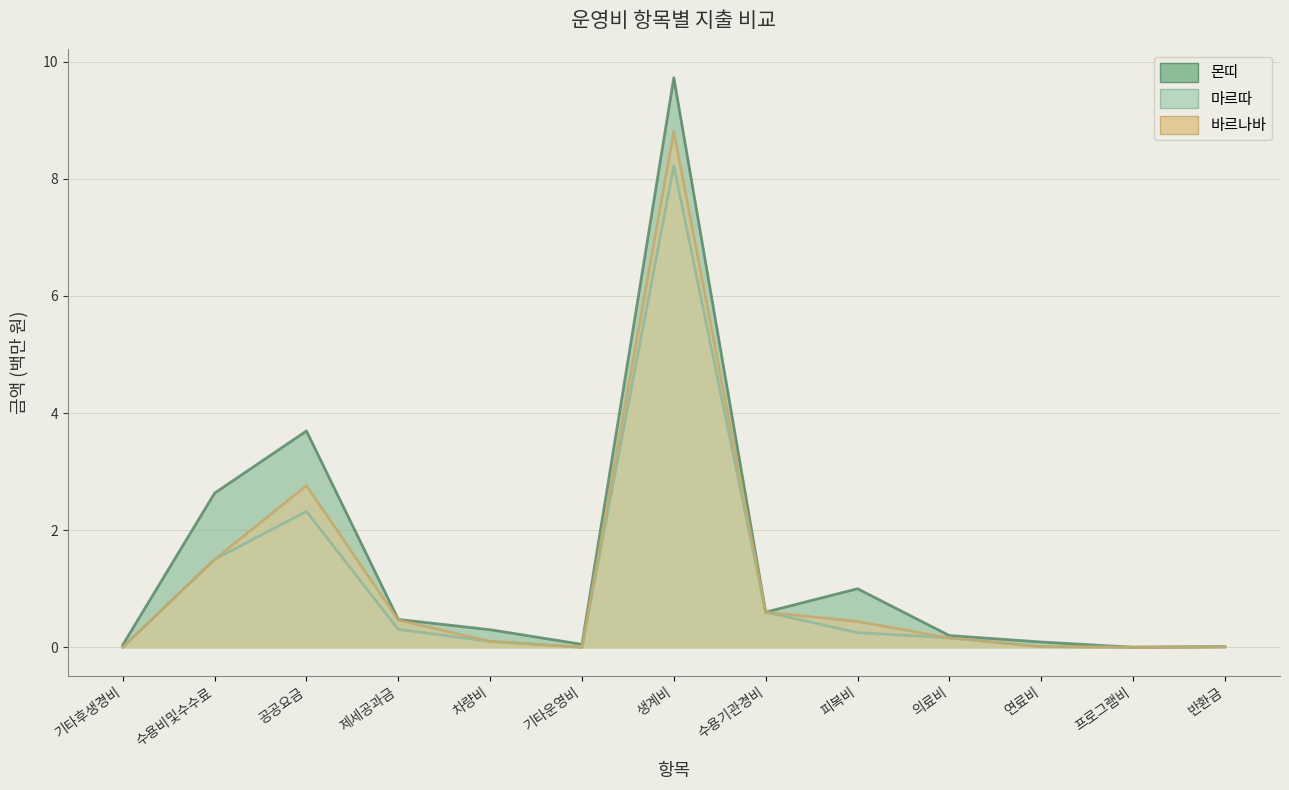

True or false: 바르나바 and 마르따 intersect in this chart.

False